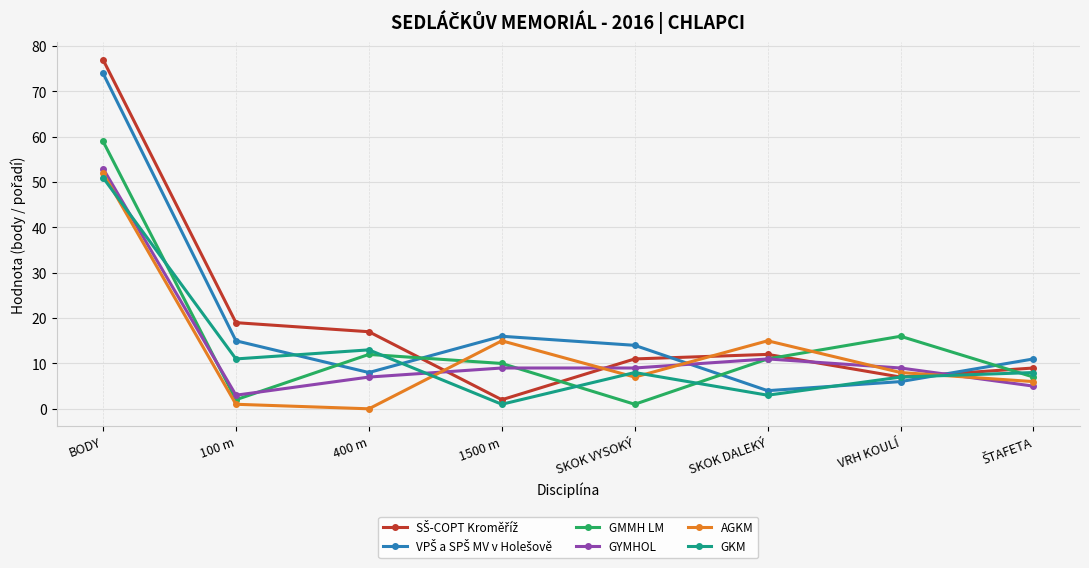

What is the spread (max minus min) of values at VRH KOULÍ?

10